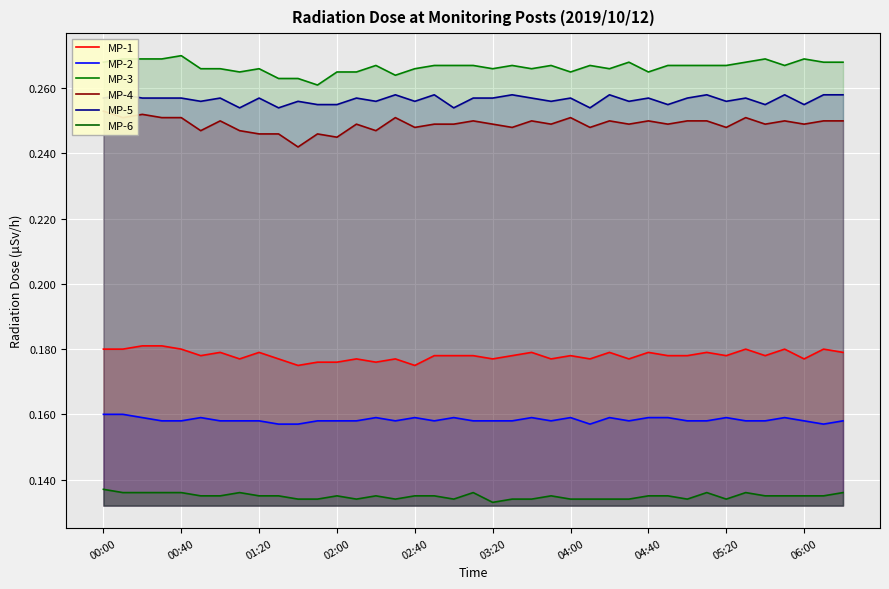

What is the spread (max minus min) of values at 06:00?

0.1